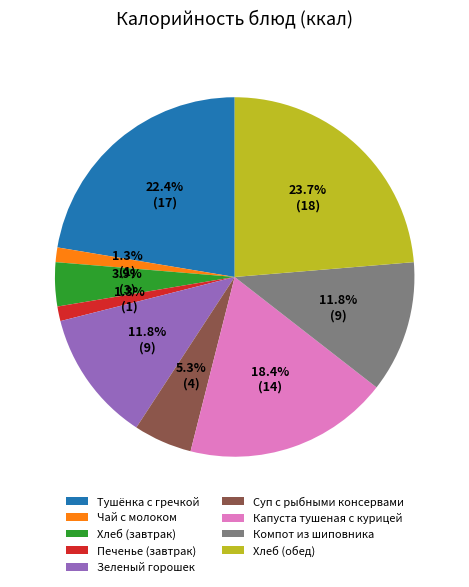

What is the largest slice in the pie chart?

Хлеб (обед)